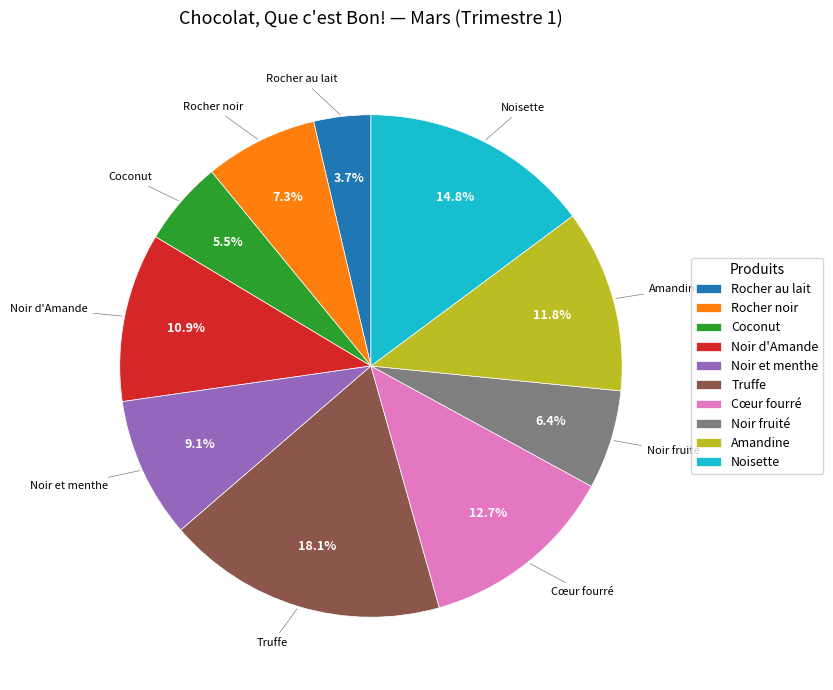

What percentage is the Rocher au lait slice, to the nearest percent?

4%